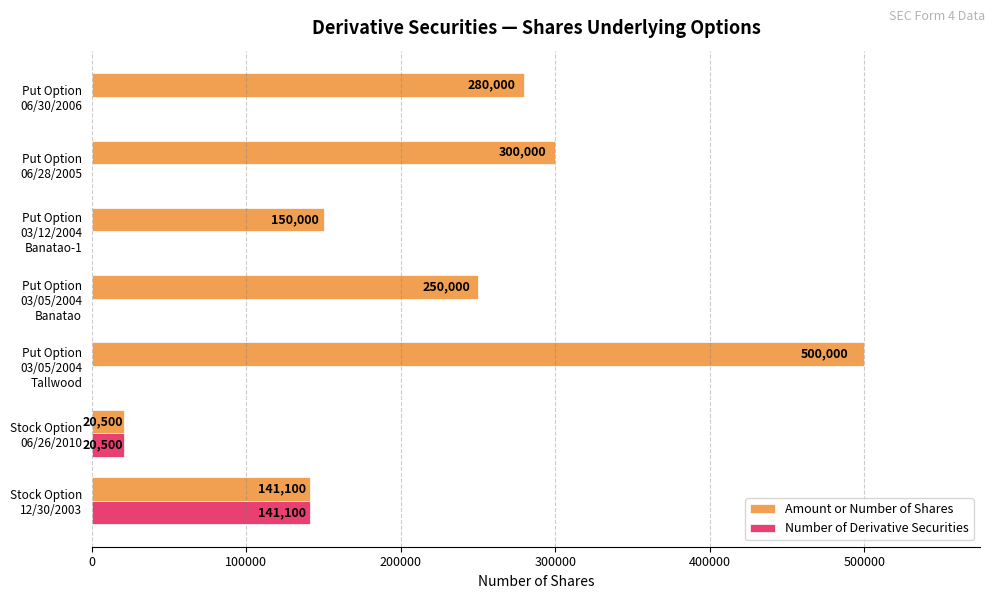

Which series has the largest total across all categories?

Amount or Number of Shares